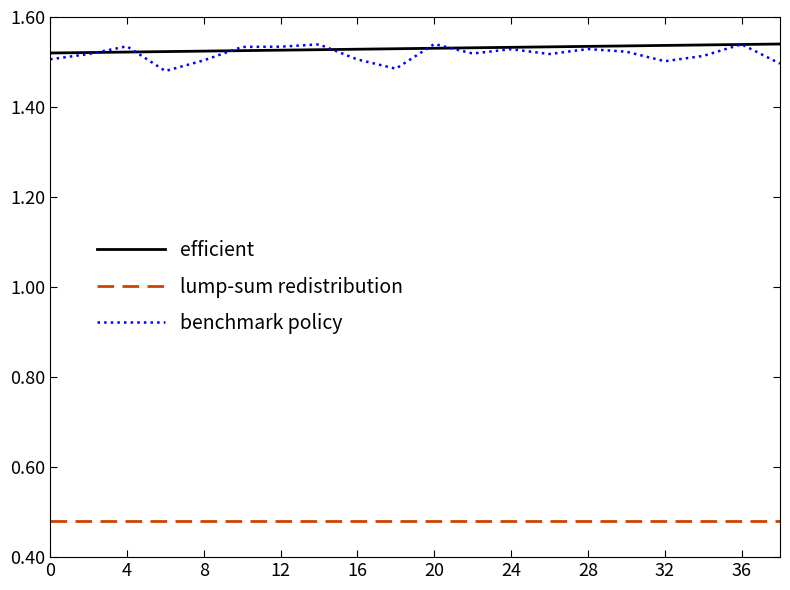

True or false: lump-sum redistribution and efficient intersect in this chart.

False